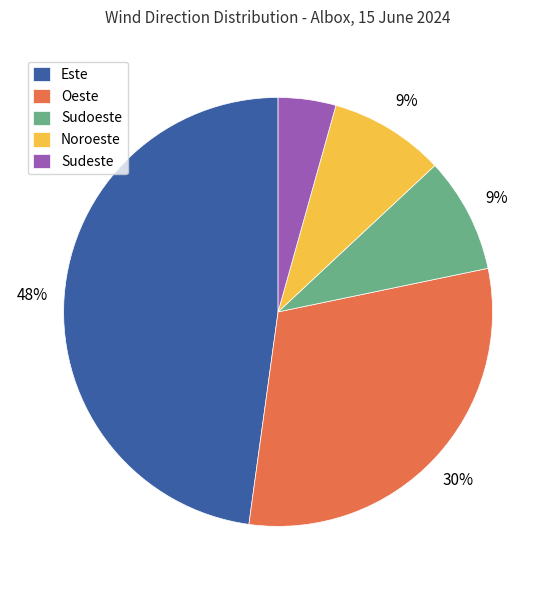

To the nearest percent, what portion does Sudeste represent?

4%